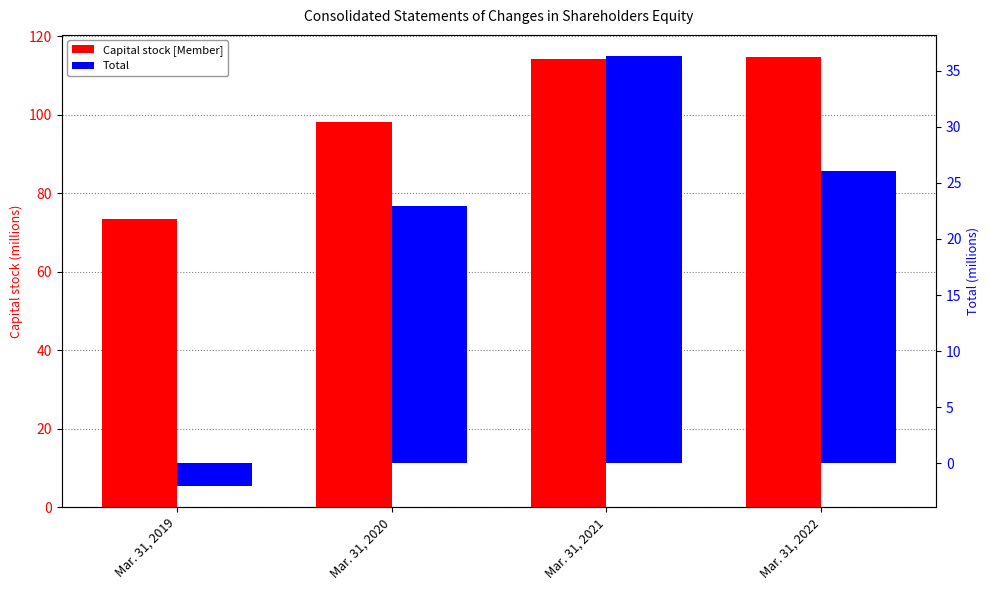

Which series has the largest total across all categories?

Capital stock [Member]